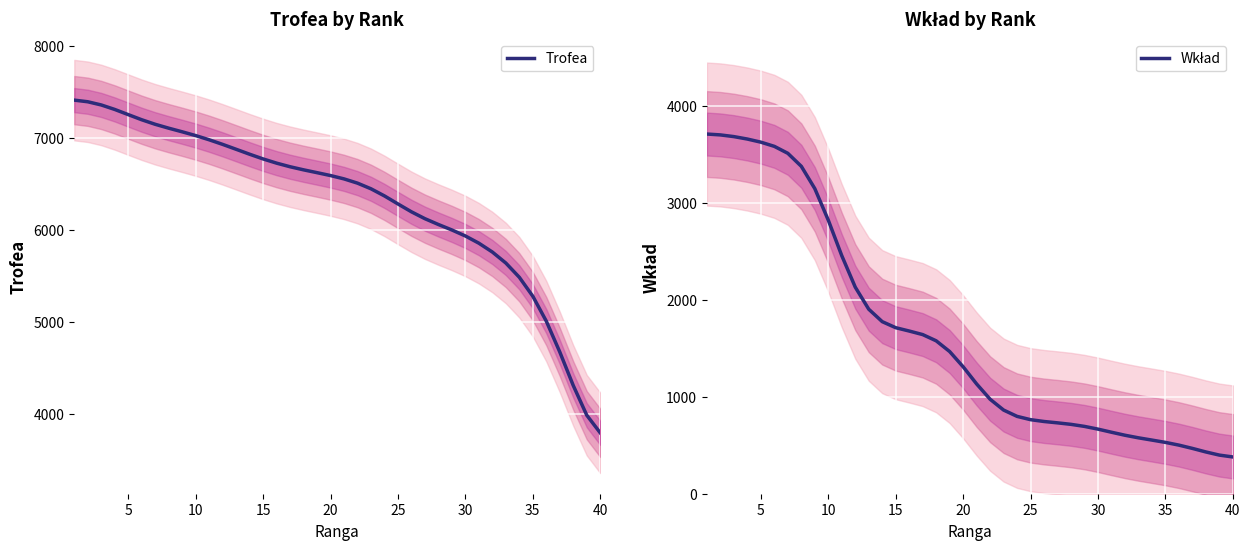

What is the maximum value for Trofea?

7413.9